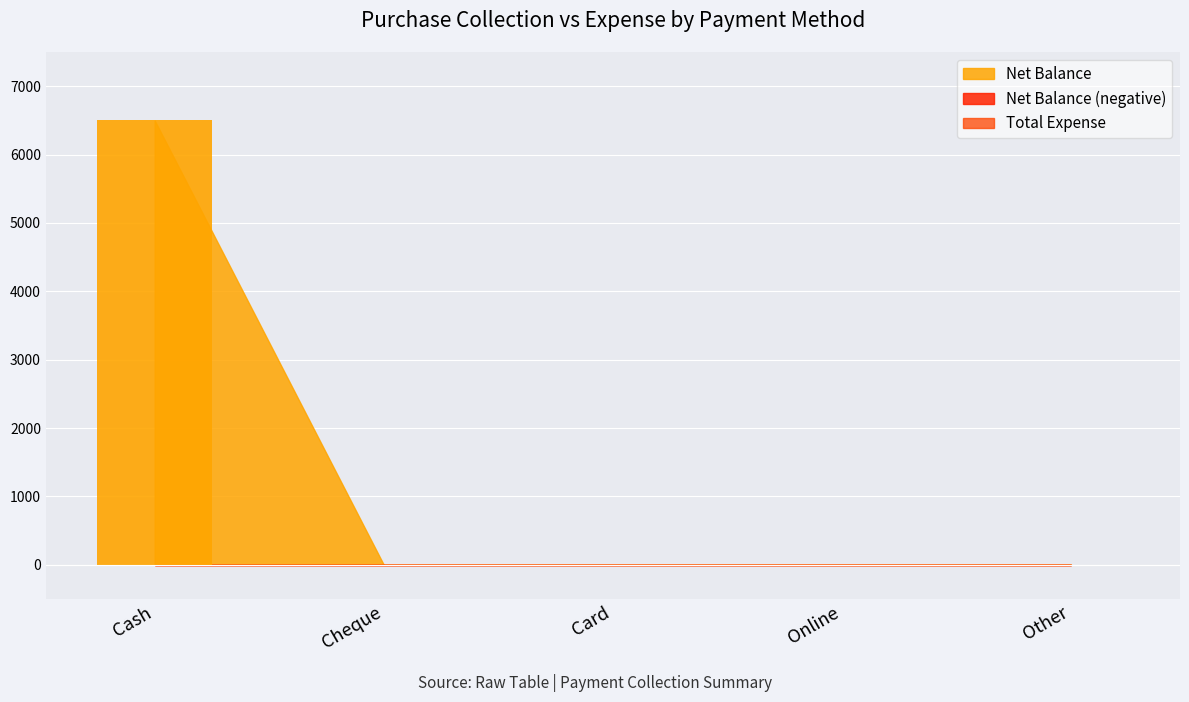

True or false: Net Balance has a value of 0 at Cheque.

True